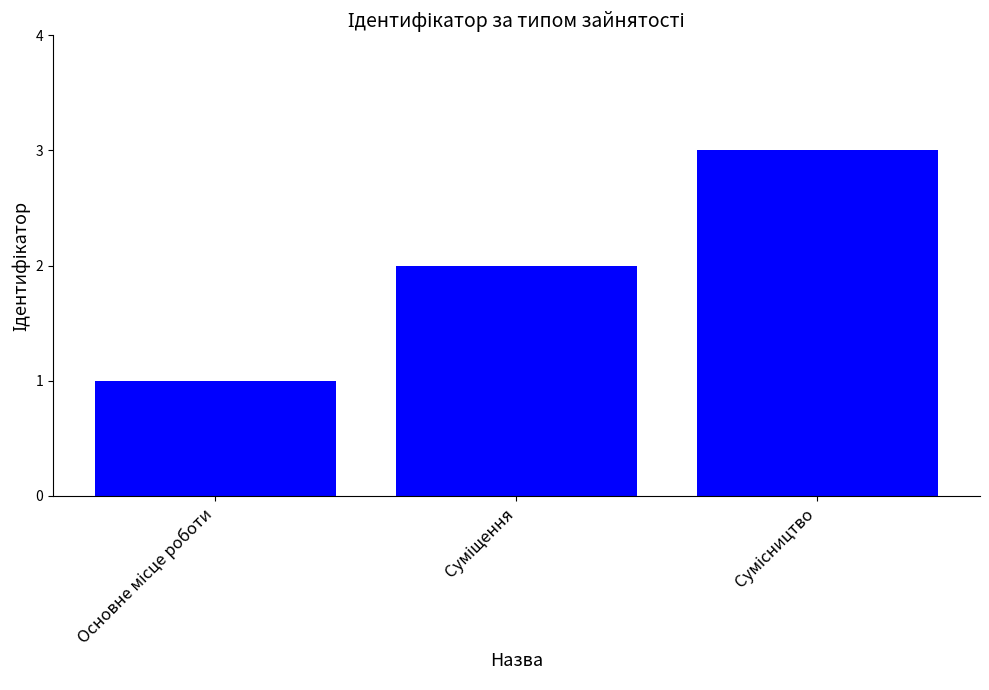

What is the difference between the maximum and second lowest values?

1